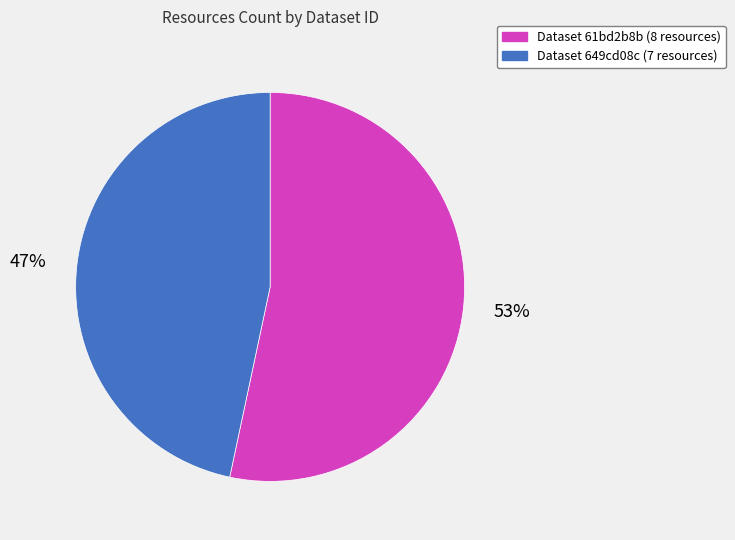

To the nearest percent, what percentage of the pie is Dataset 61bd2b8b (8 resources)?

53%